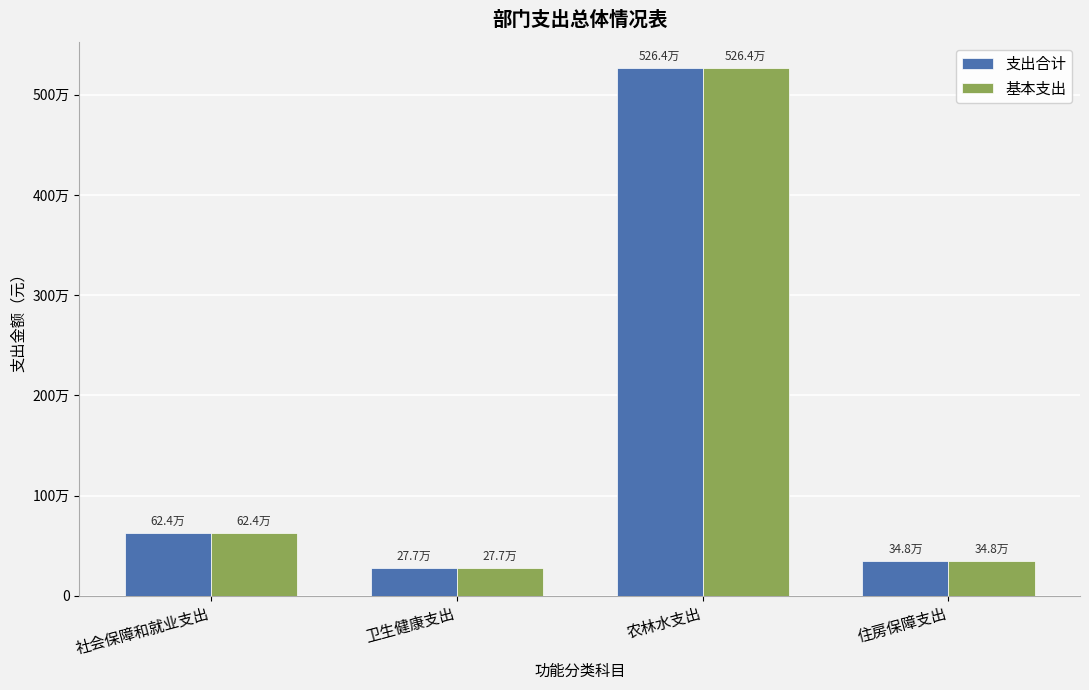

Reading left to right, what are all the values shown in this chart?

支出合计: 624301.4	277045.9	5263668.5	348084.0
基本支出: 624301.4	277045.9	5263668.5	348084.0